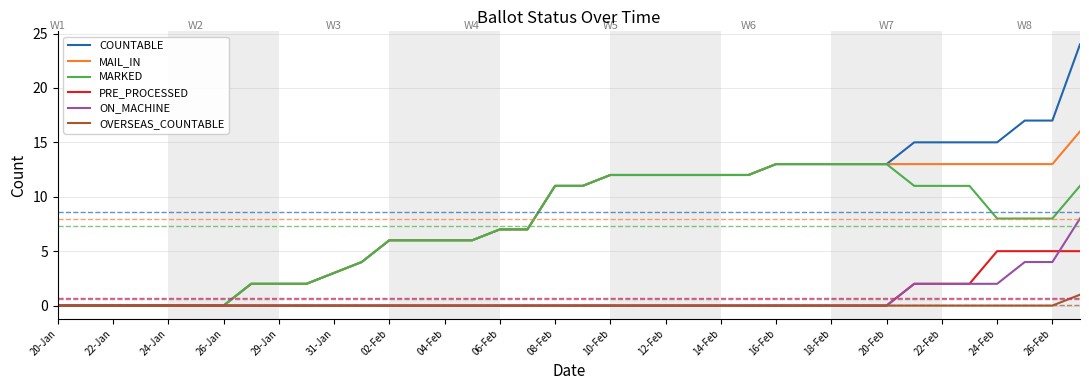

Which series has the widest spread of values?

COUNTABLE